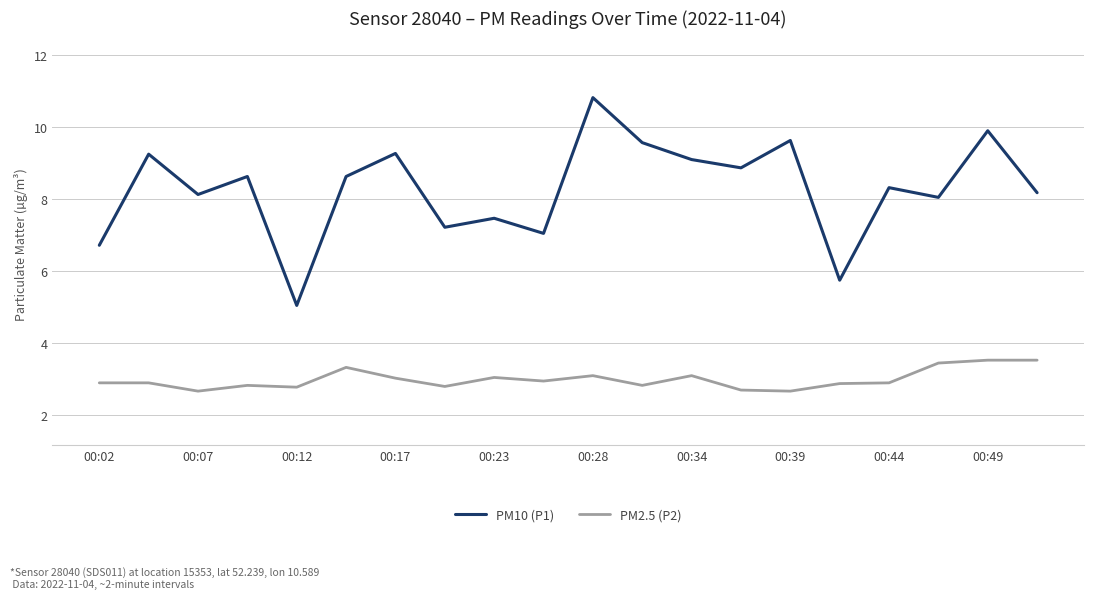

True or false: PM10 (P1) and PM2.5 (P2) cross at least once.

False